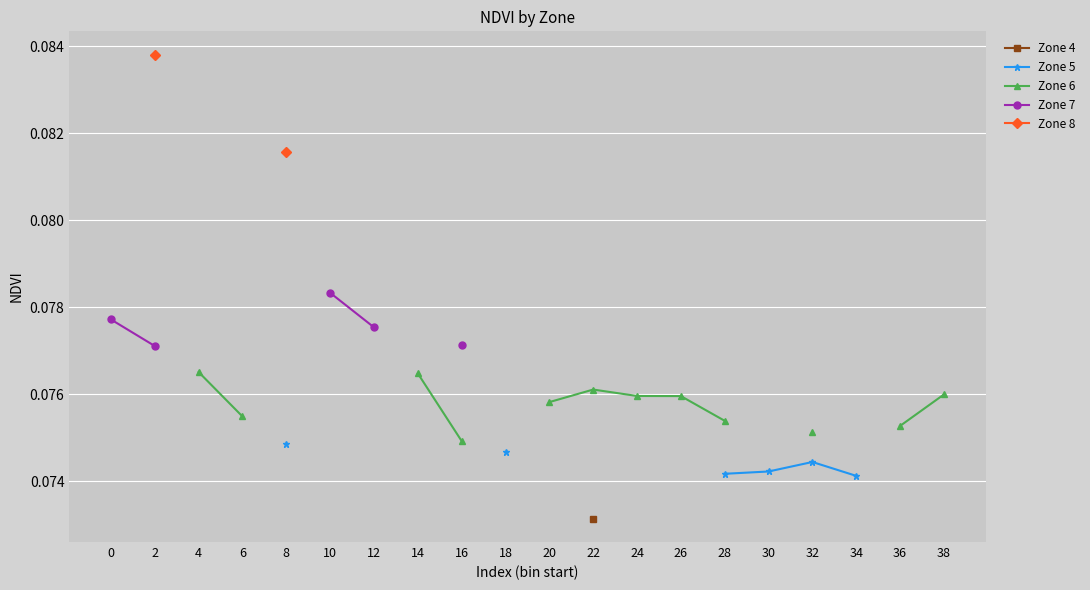

True or false: Zone 5 and Zone 4 cross at least once.

False